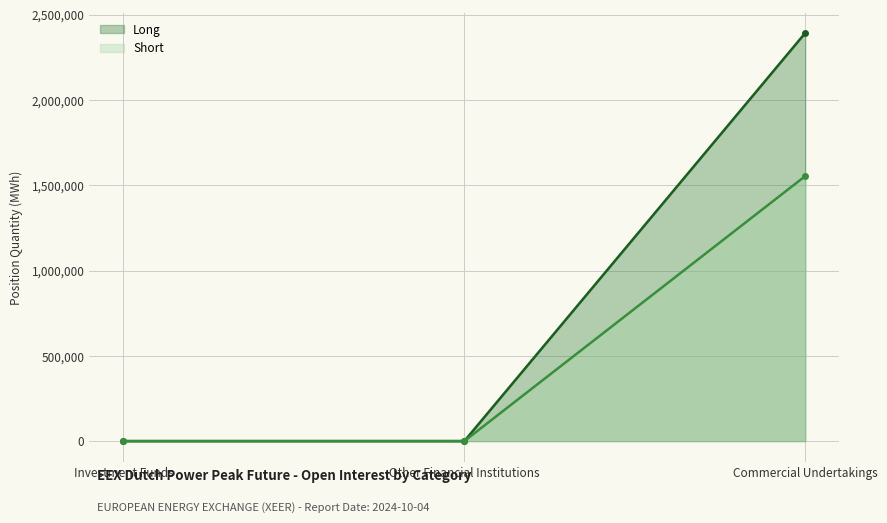

Which series has the widest spread of values?

Long